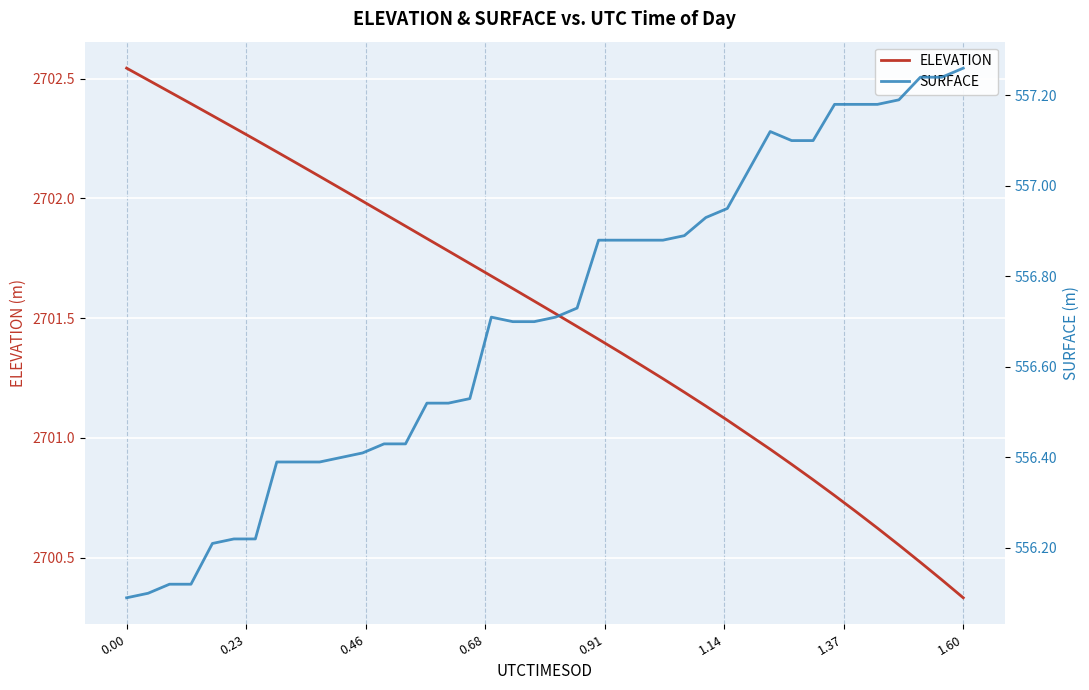

What is the difference between the maximum and minimum values in the SURFACE series?

1.2